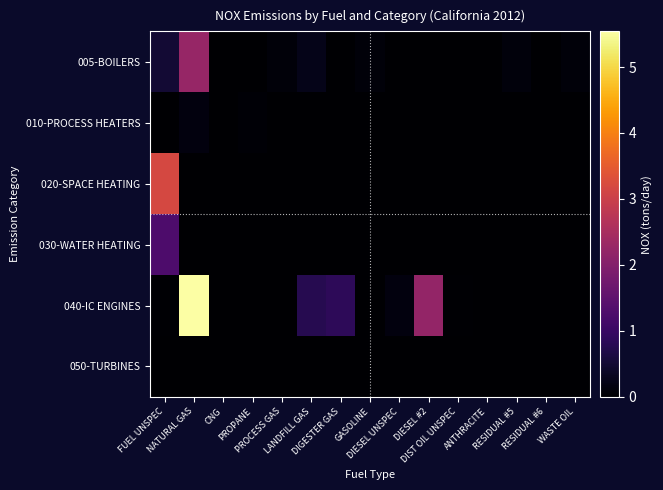

Which series changed the most between DIGESTER GAS and DIESEL #2?

040-IC ENGINES